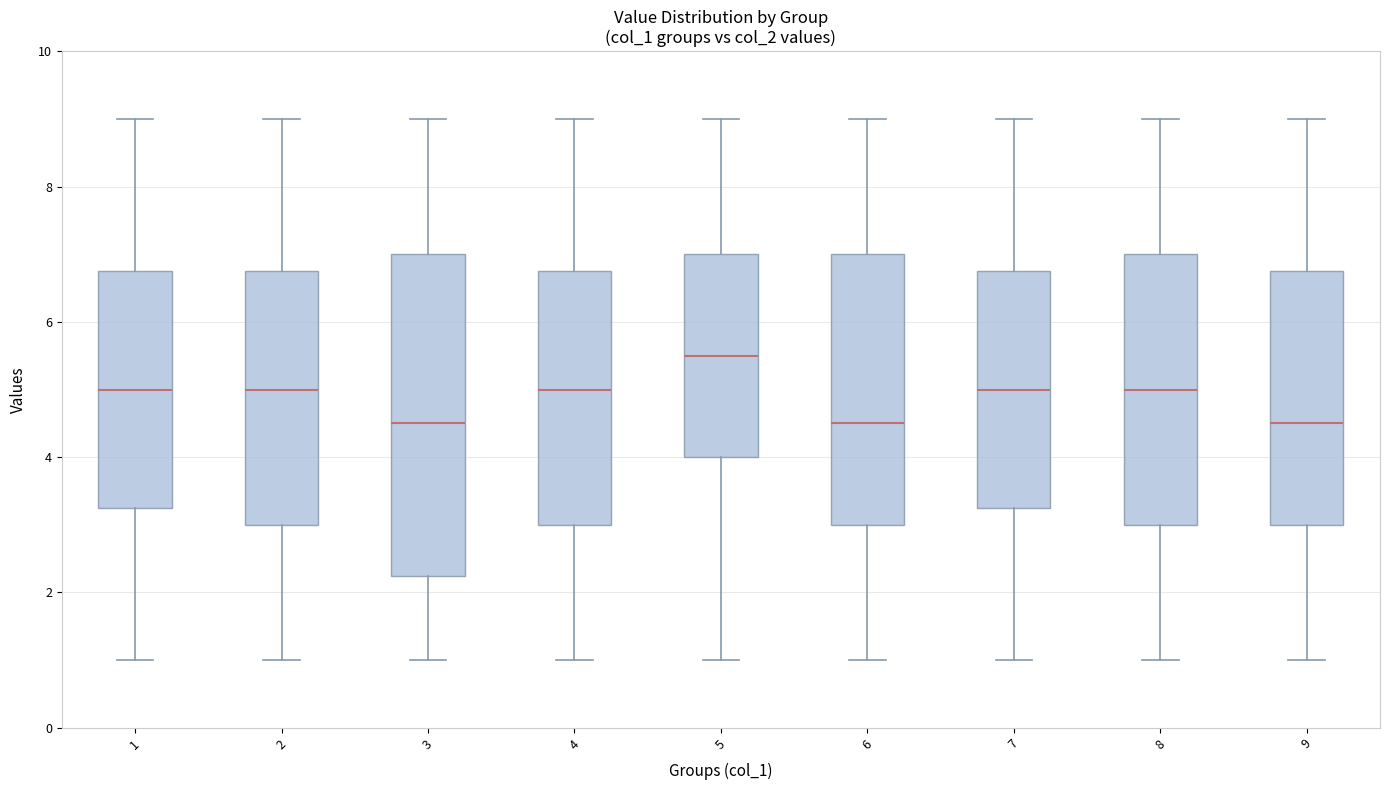

Reading left to right, read every box against the y-axis: the position of its median line, the range the box covers, and the ends of its whiskers. The values are not printed on the chart, so give them approximately, as read against the axis.

1: median 5.0, box 3.2 to 6.8, whiskers 1.0 to 9.0
2: median 5.0, box 3.0 to 6.8, whiskers 1.0 to 9.0
3: median 4.6, box 2.2 to 7.0, whiskers 1.0 to 9.0
4: median 5.0, box 3.0 to 6.8, whiskers 1.0 to 9.0
5: median 5.6, box 4.0 to 7.0, whiskers 1.0 to 9.0
6: median 4.6, box 3.0 to 7.0, whiskers 1.0 to 9.0
7: median 5.0, box 3.2 to 6.8, whiskers 1.0 to 9.0
8: median 5.0, box 3.0 to 7.0, whiskers 1.0 to 9.0
9: median 4.6, box 3.0 to 6.8, whiskers 1.0 to 9.0